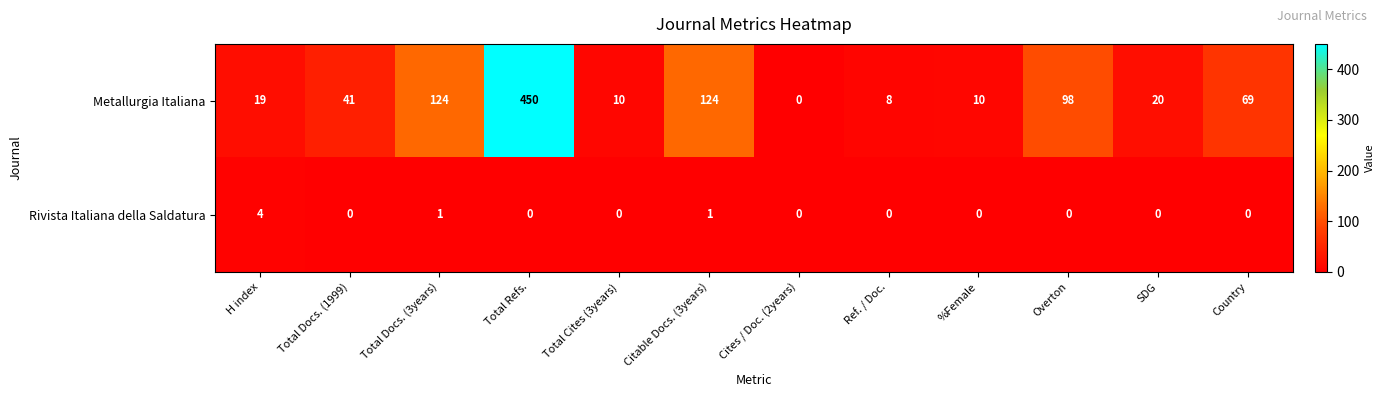

Which series has the largest range (max minus min)?

Metallurgia Italiana